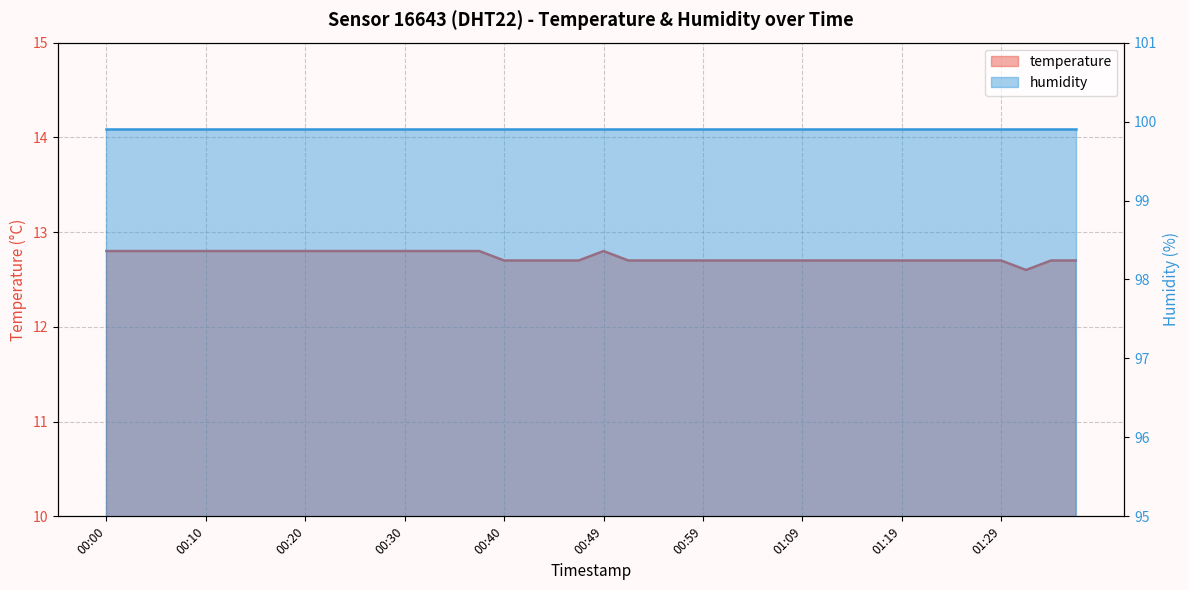

What is the difference between the values at 01:09 and 00:32?

0.1